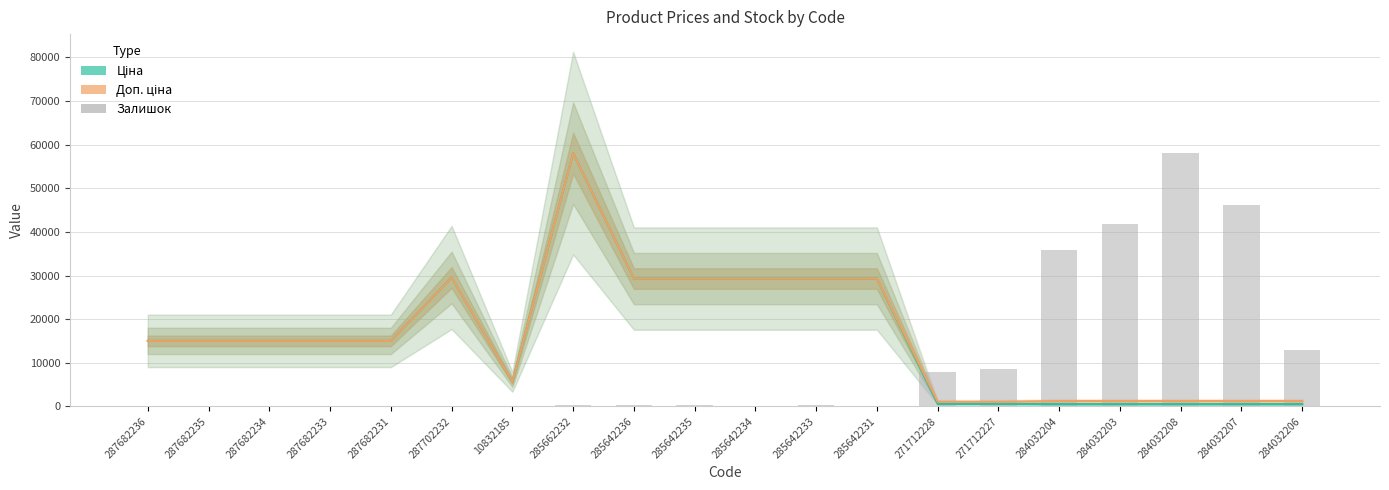

What is the sum of all Ціна values?

318641.4